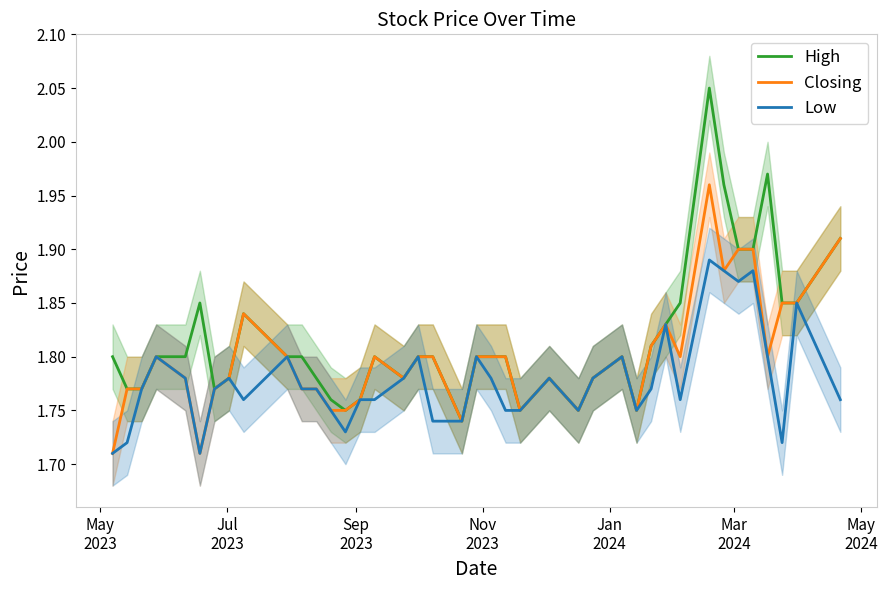

What are all the series names shown in the legend?

High, Closing, Low